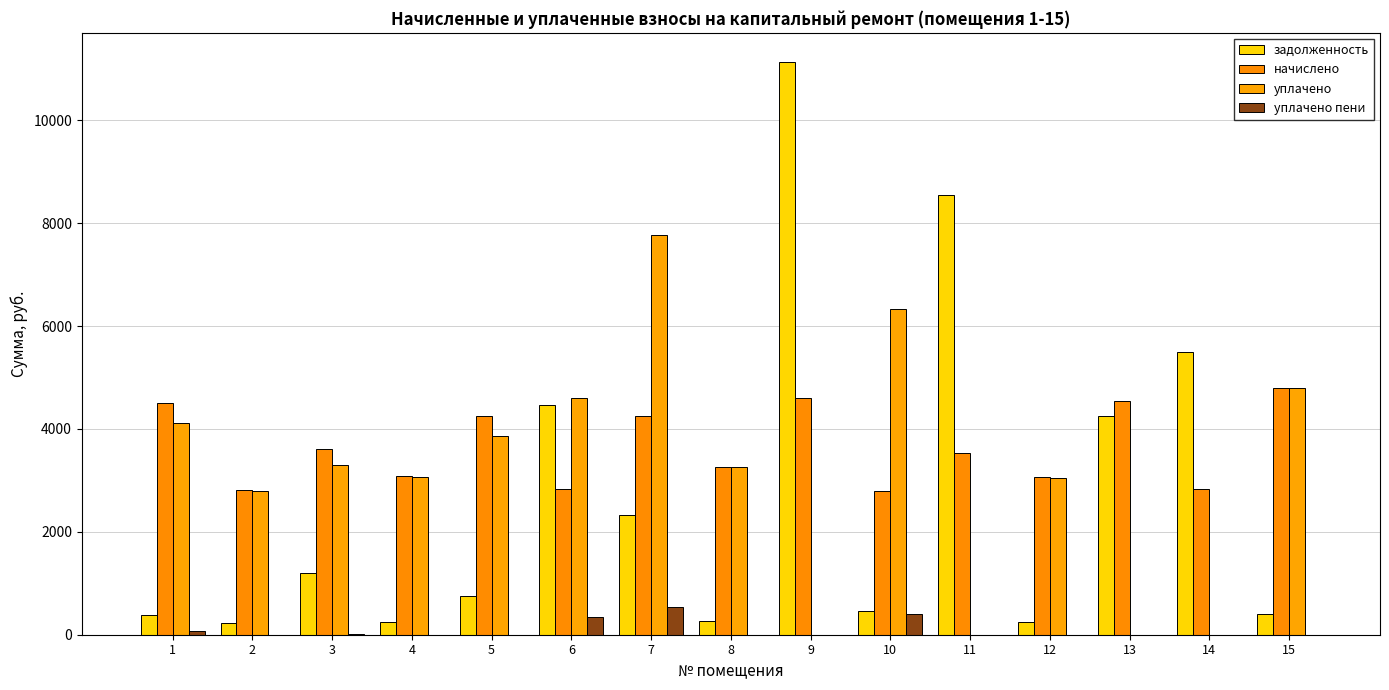

What is the total value across all series at 15?

9991.3